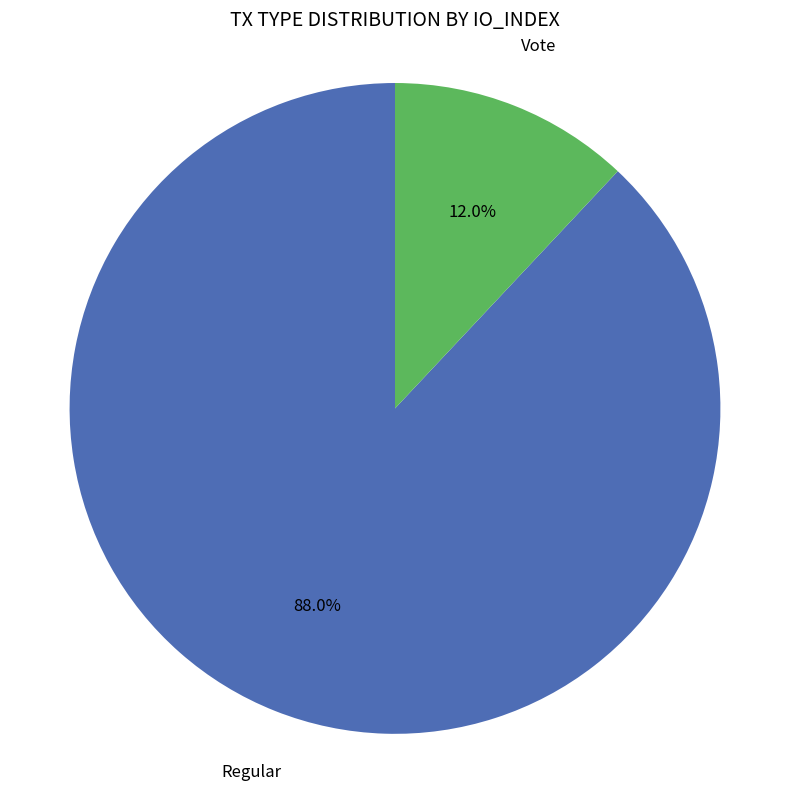

What percentage do Regular and Vote together represent?

100.0%